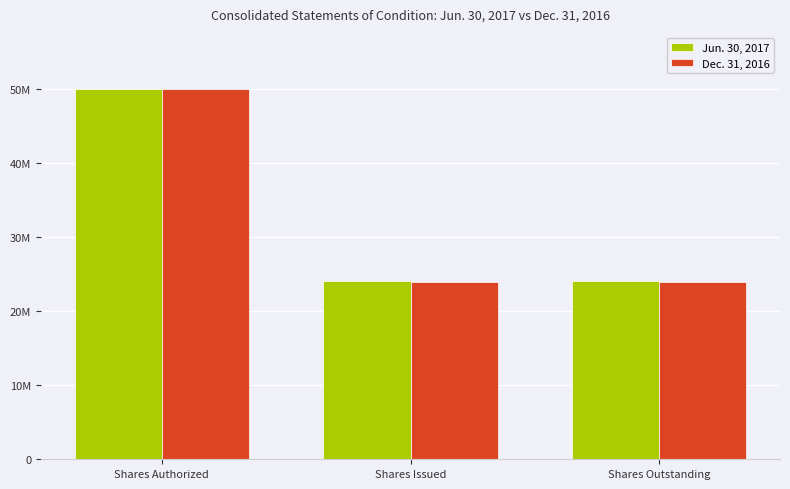

Are the bars grouped side by side (vs. stacked)?

Yes